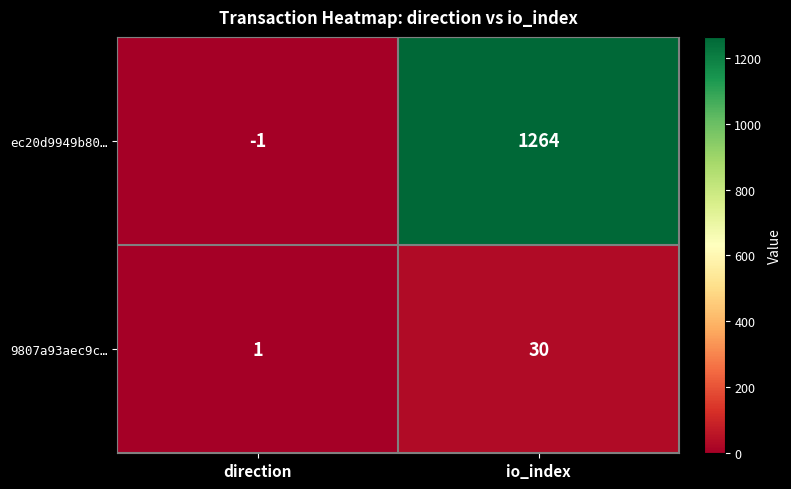

Rank the series by their maximum value, from highest to lowest.

ec20d9949b80…, 9807a93aec9c…